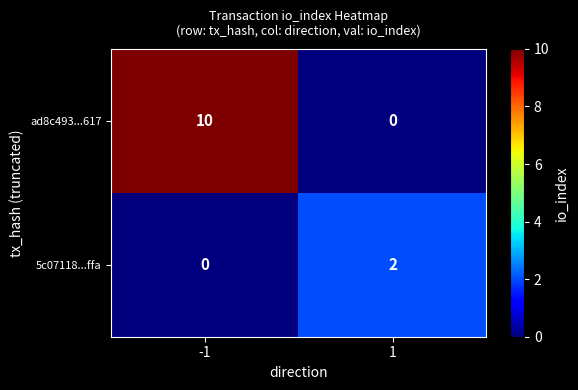

The 5c07118...ffa series shows 1 at 1. True or false?

False